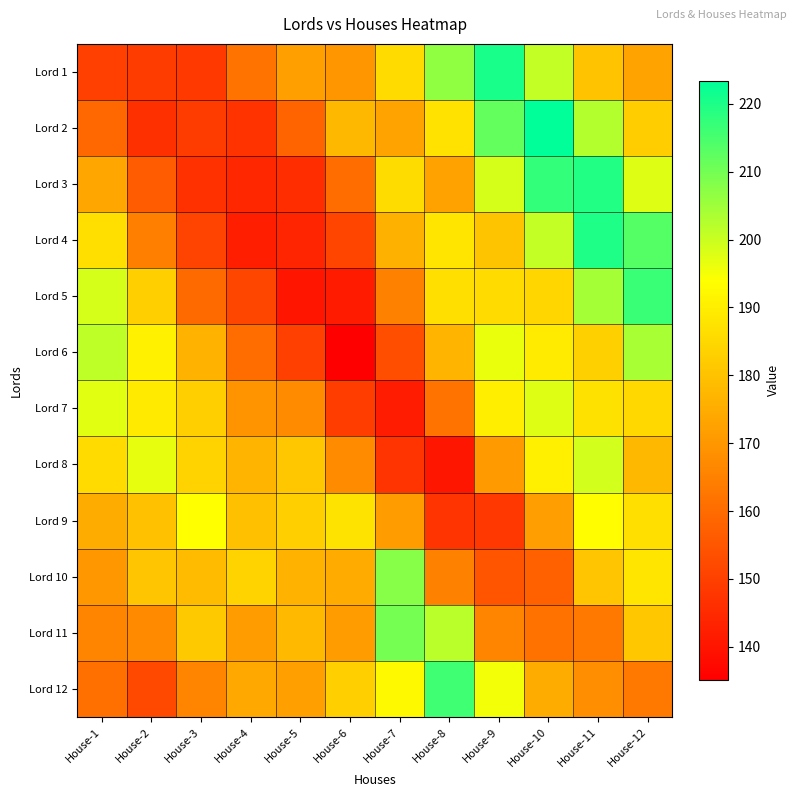

What is the maximum value shown in the chart?

223.4